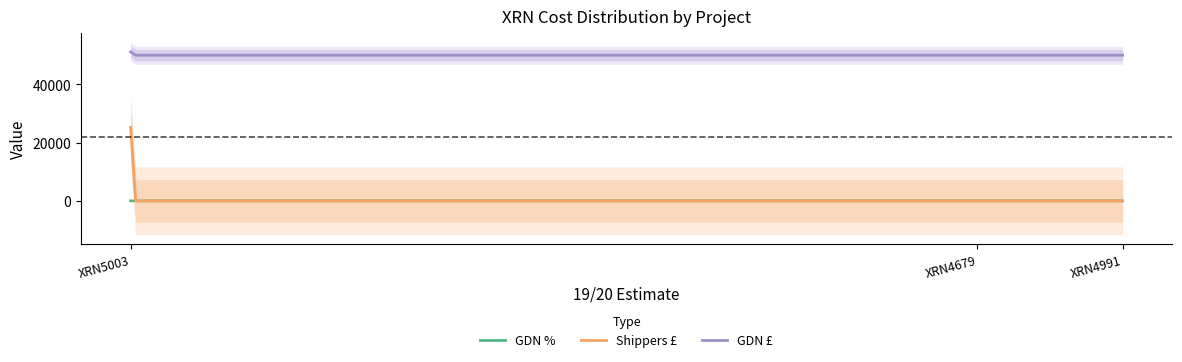

Is this an area chart (filled region under the line)?

No